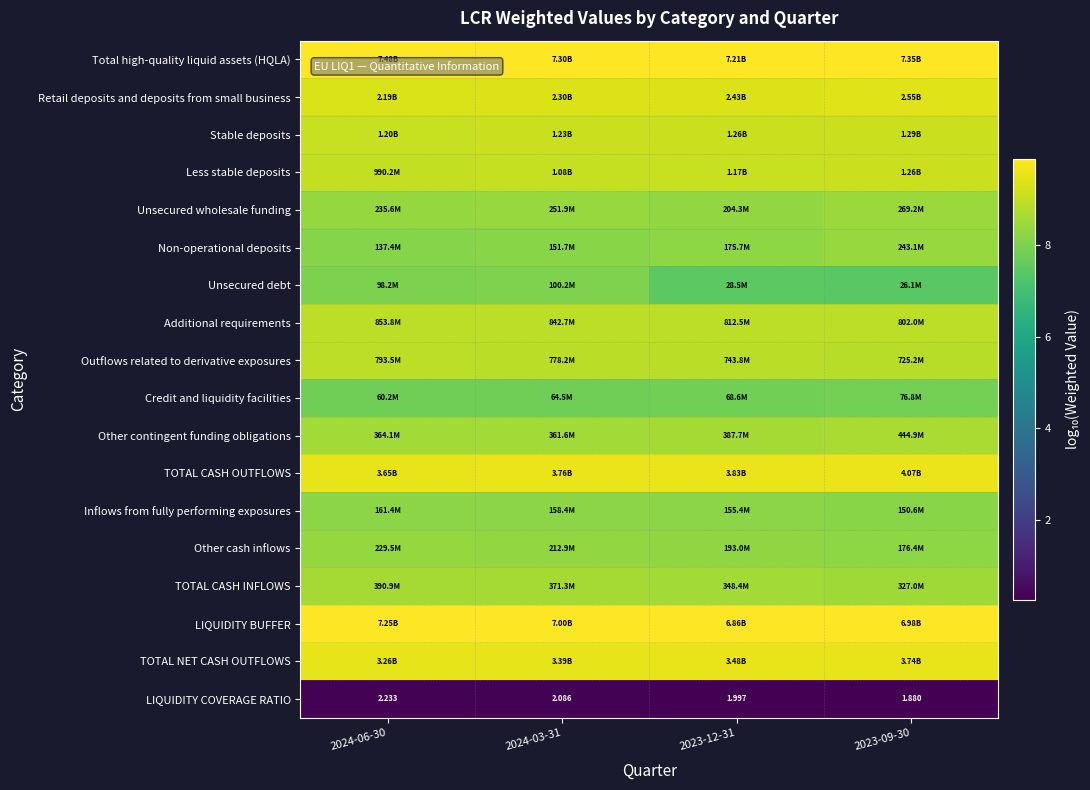

What is the difference between the maximum and minimum values in the TOTAL CASH INFLOWS series?

0.1